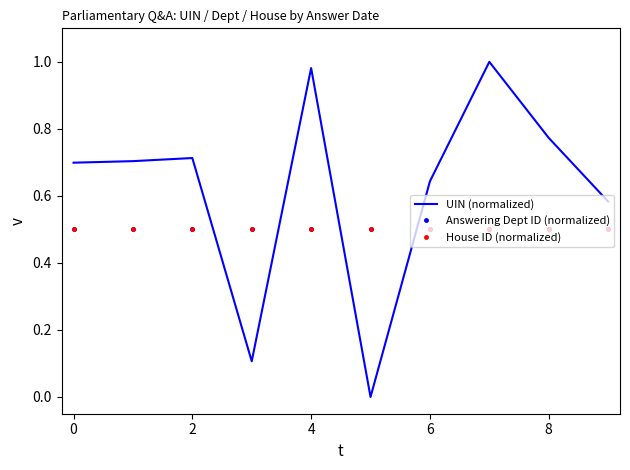

Which series ends up on top after the final intersection of Answering Dept ID (normalized) and UIN (normalized)?

UIN (normalized)